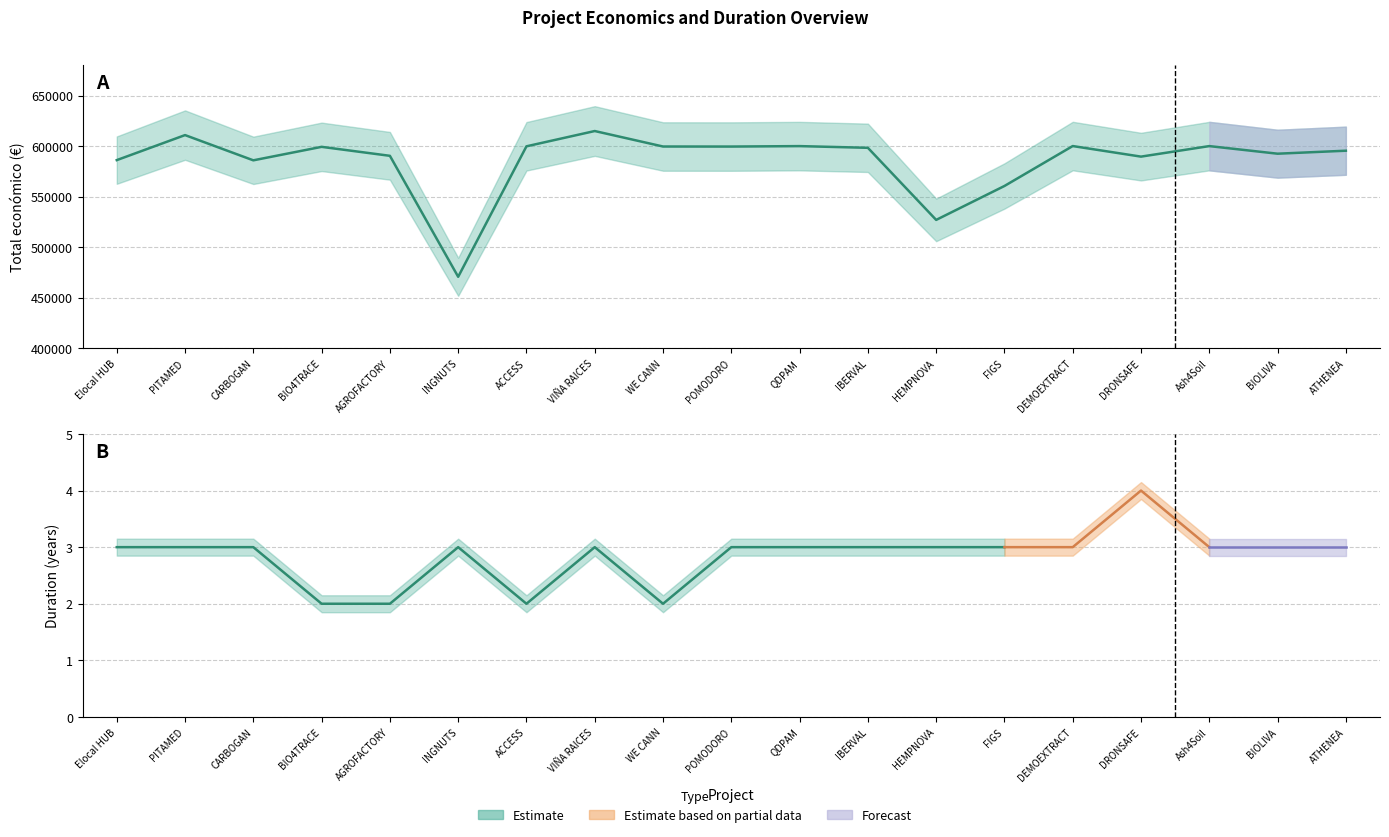

Is it true that Total económico equals 614907 at VIÑA RAICES?

True